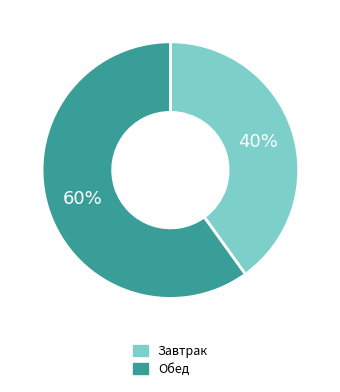

Does any single category account for the majority?

Yes